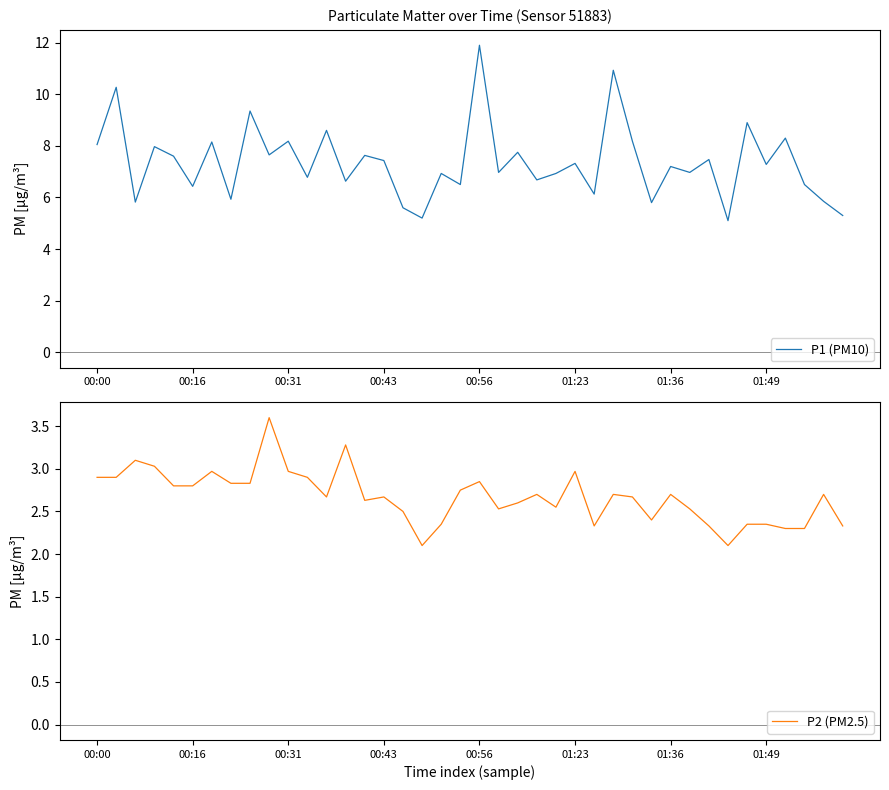

What are all the series names shown in the legend?

P1 (PM10), P2 (PM2.5)